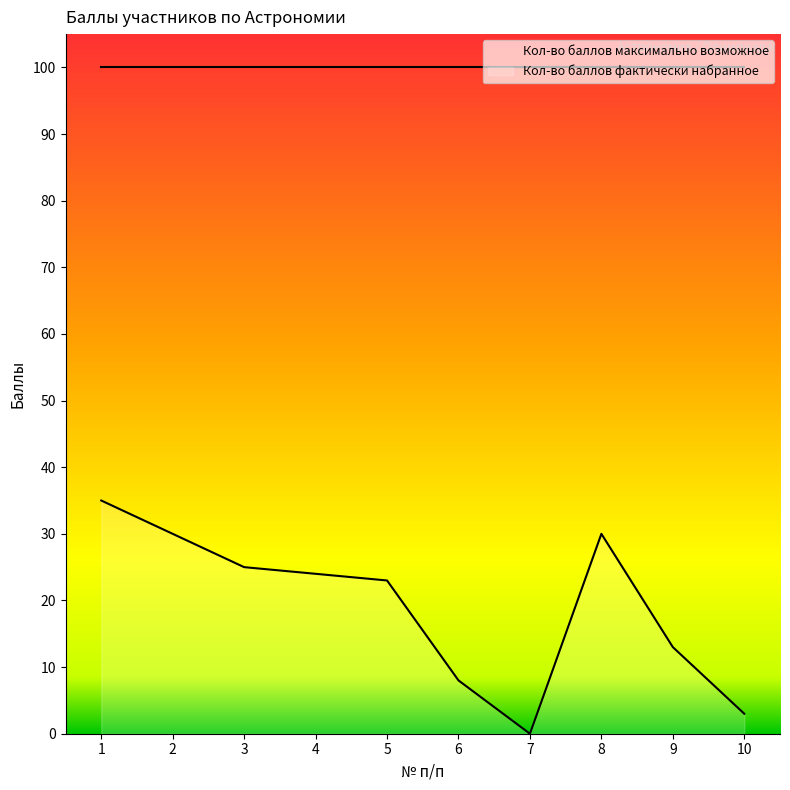

Reading left to right, extract all data points from this chart.

1=35	2=30	3=25	4=24	5=23	6=8	7=0	8=30	9=13	10=3